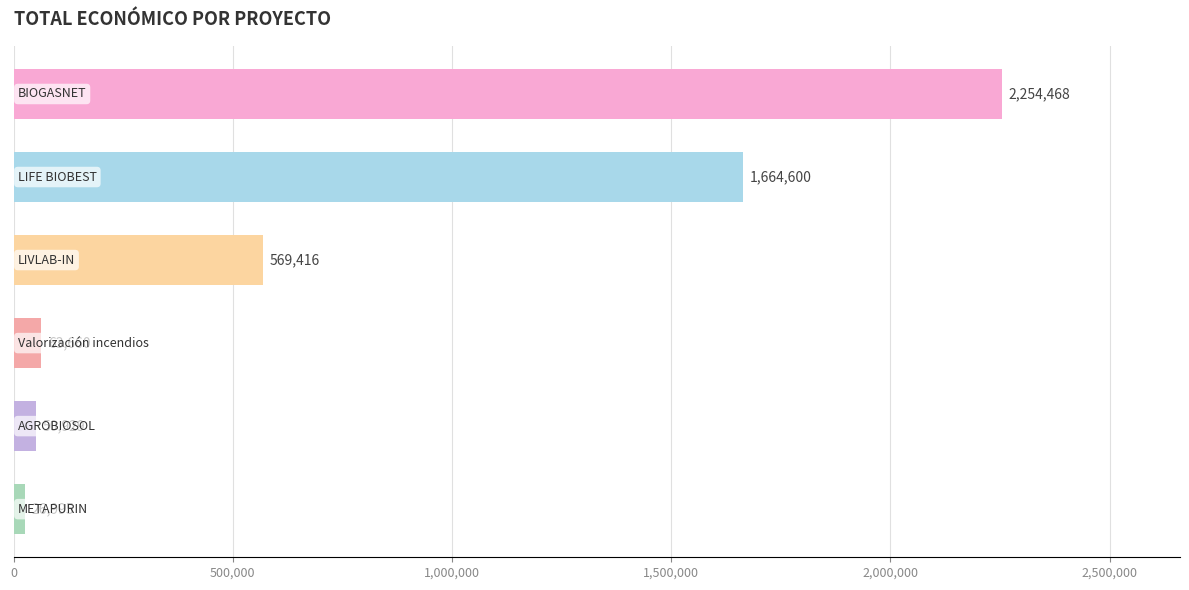

What is the difference between the maximum and minimum values?

2227473